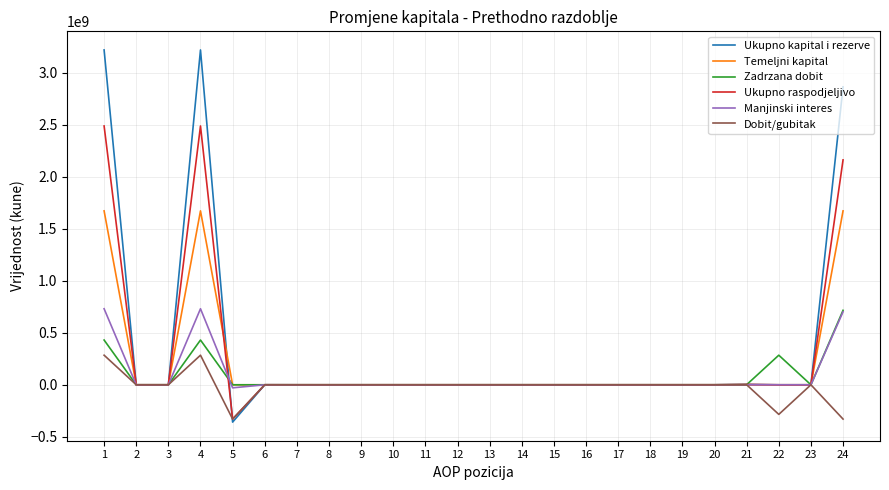

Which series has the widest spread of values?

Ukupno kapital i rezerve